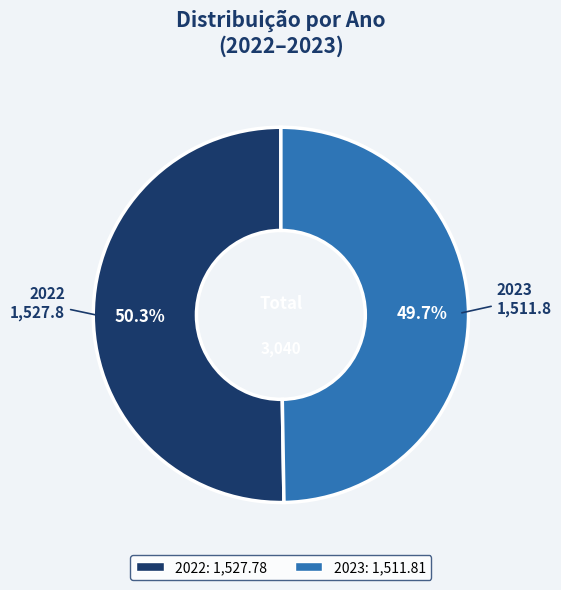

Between 2022 and 2023, which is larger?

2022